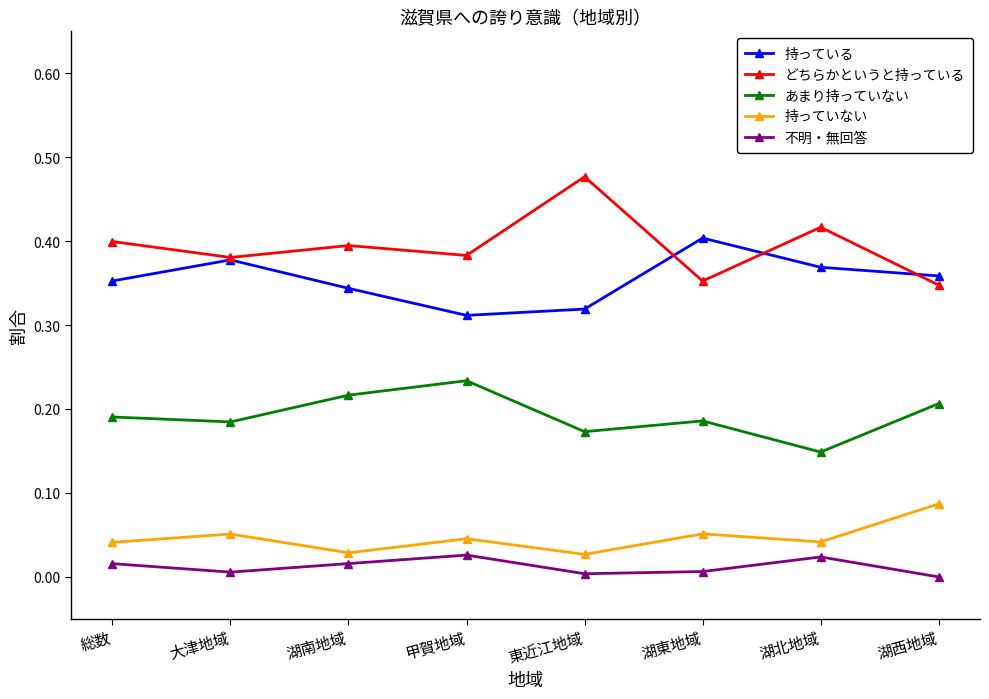

What are all the series names shown in the legend?

持っている, どちらかというと持っている, あまり持っていない, 持っていない, 不明・無回答